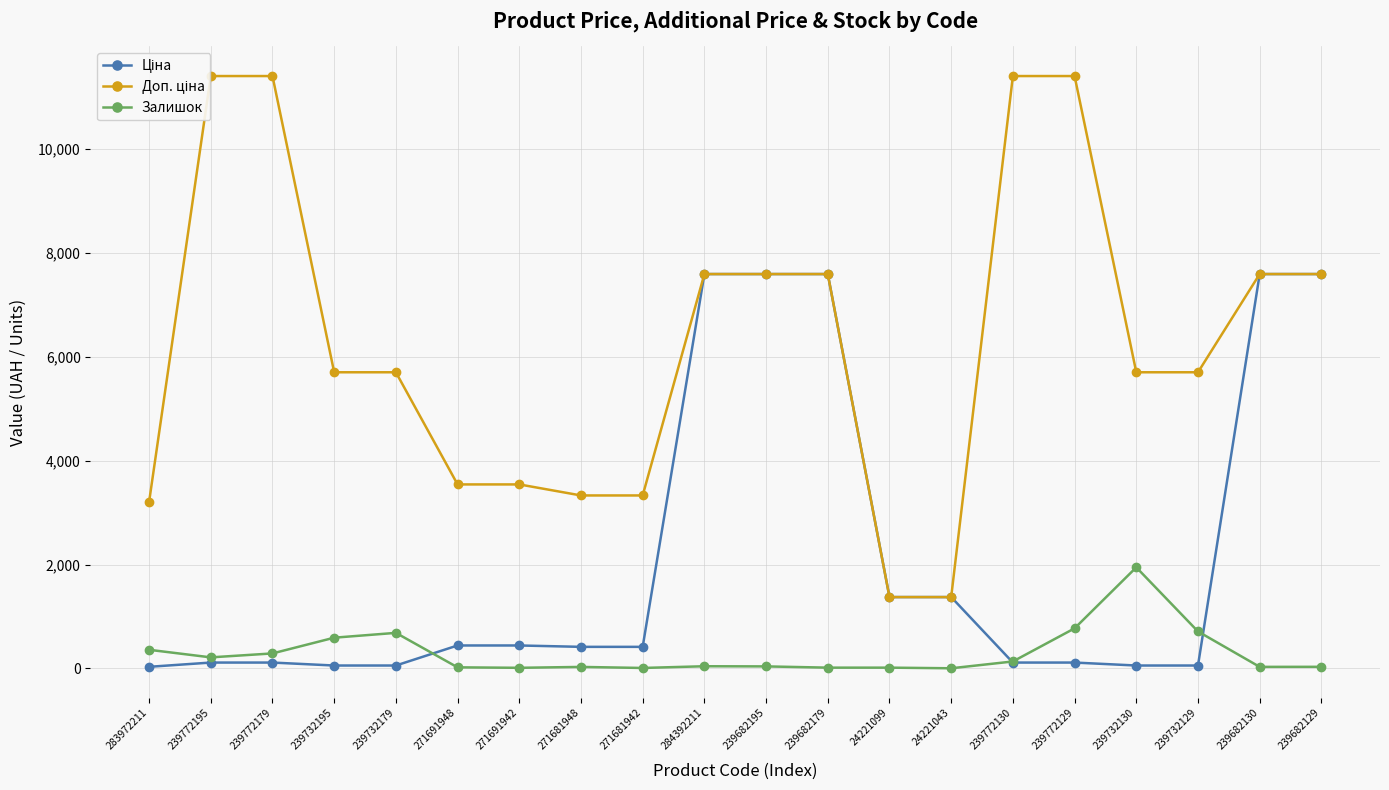

Which label corresponds to the smallest value in the chart?

24221043